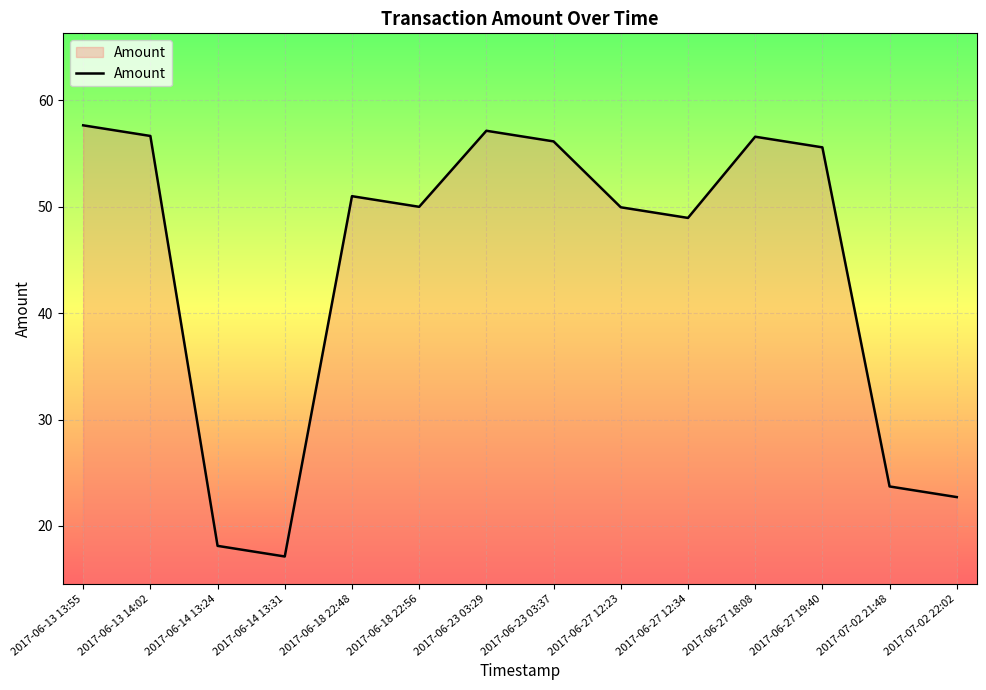

The chart shows a value of 9.0 at 2017-07-02 22:02. True or false?

False